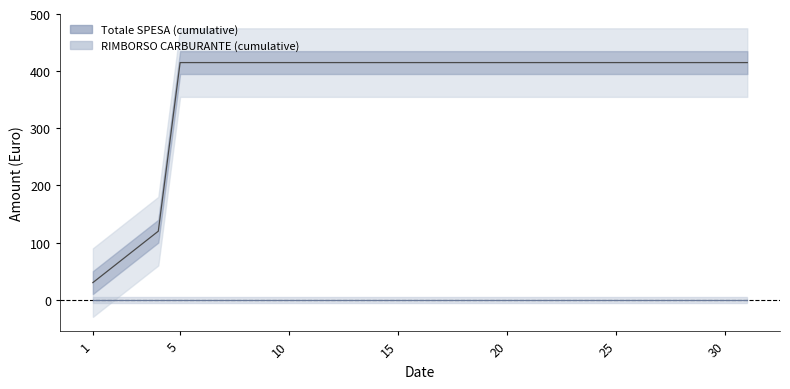

True or false: Totale SPESA has more than 1 points higher than both neighbors.

False